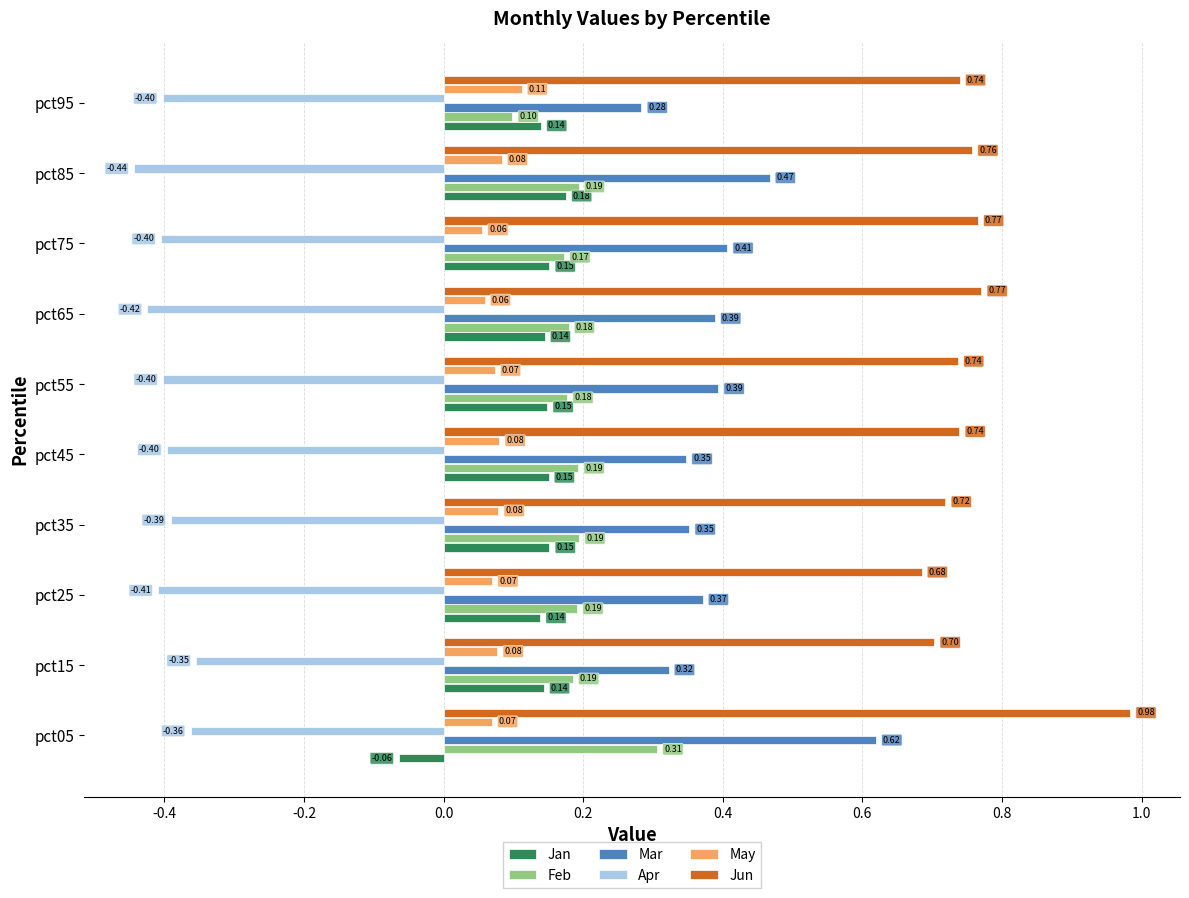

Count the Feb values in the range 0 to 1.

10